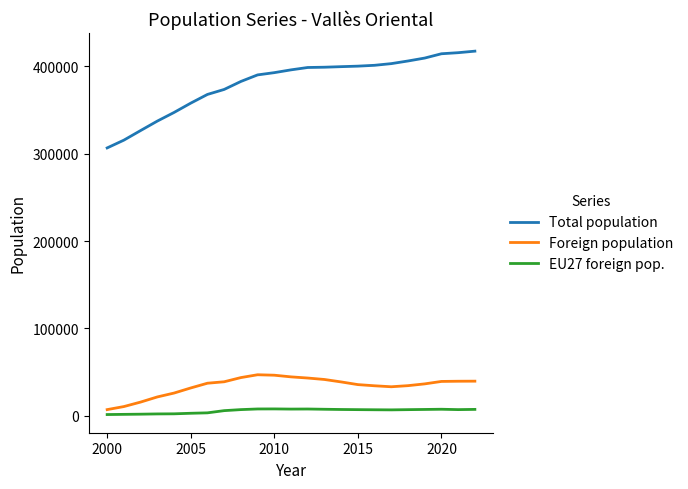

True or false: Total population and Foreign population intersect in this chart.

False